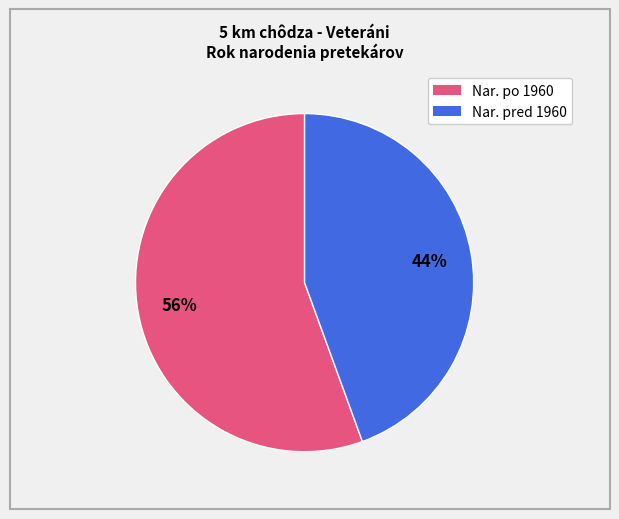

Is there any slice that represents more than half of the pie?

Yes